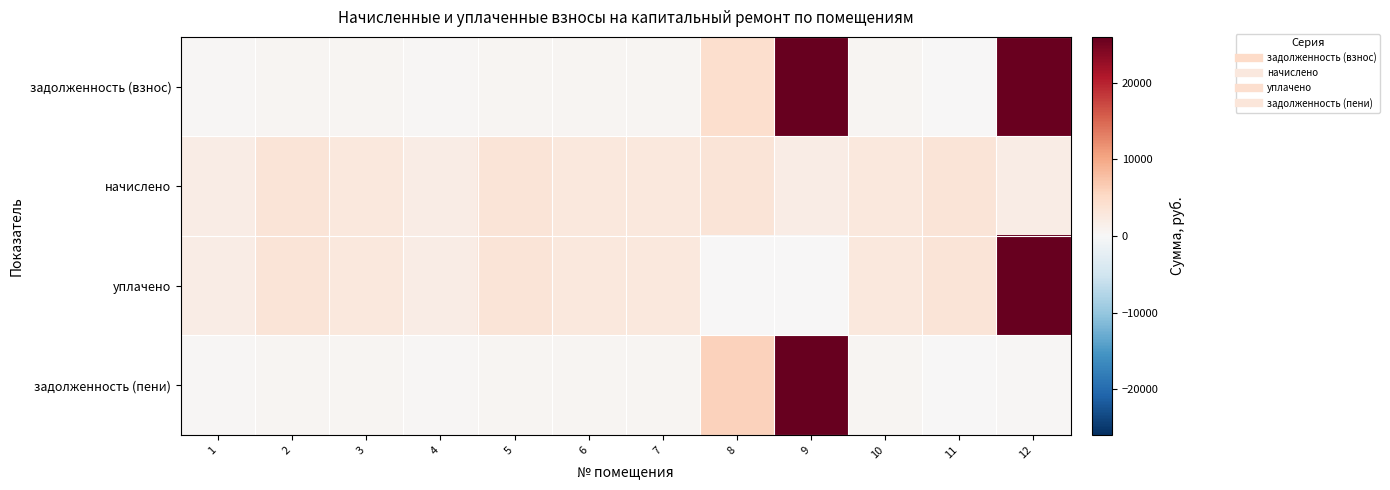

Between 7 and 11, which series saw the biggest shift?

уплачено